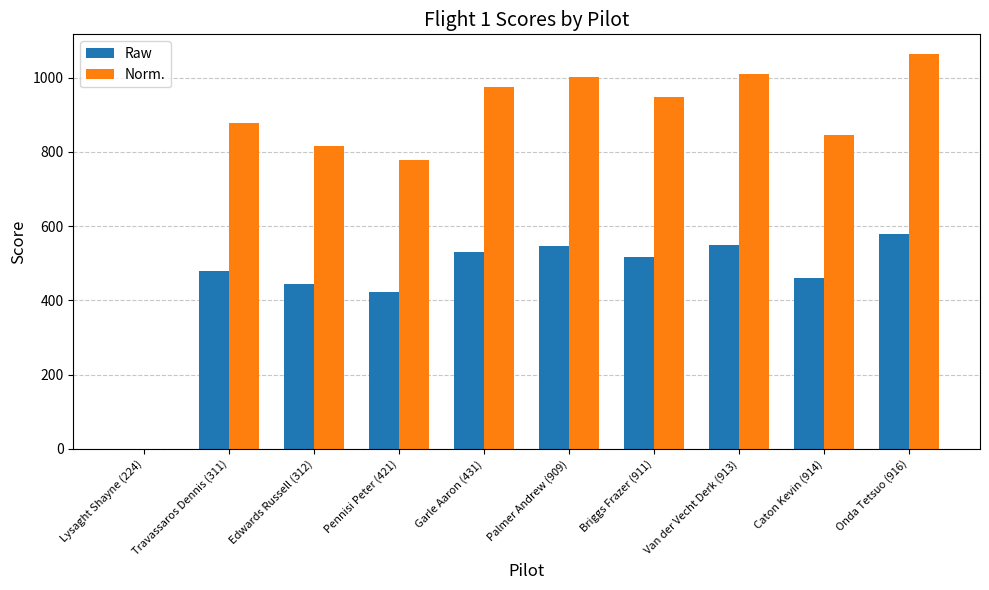

What is the sum of all Raw values?

4531.5